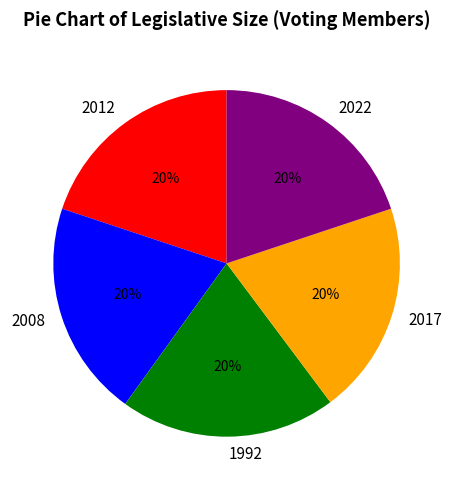

The 2012 slice represents 20% of the pie. True or false?

True